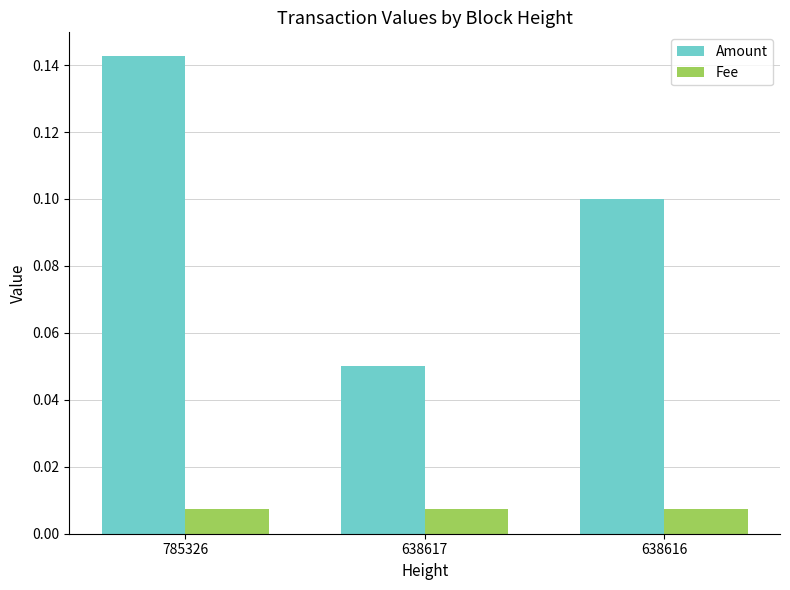

Where is Amount nearest to the value 0?

638617